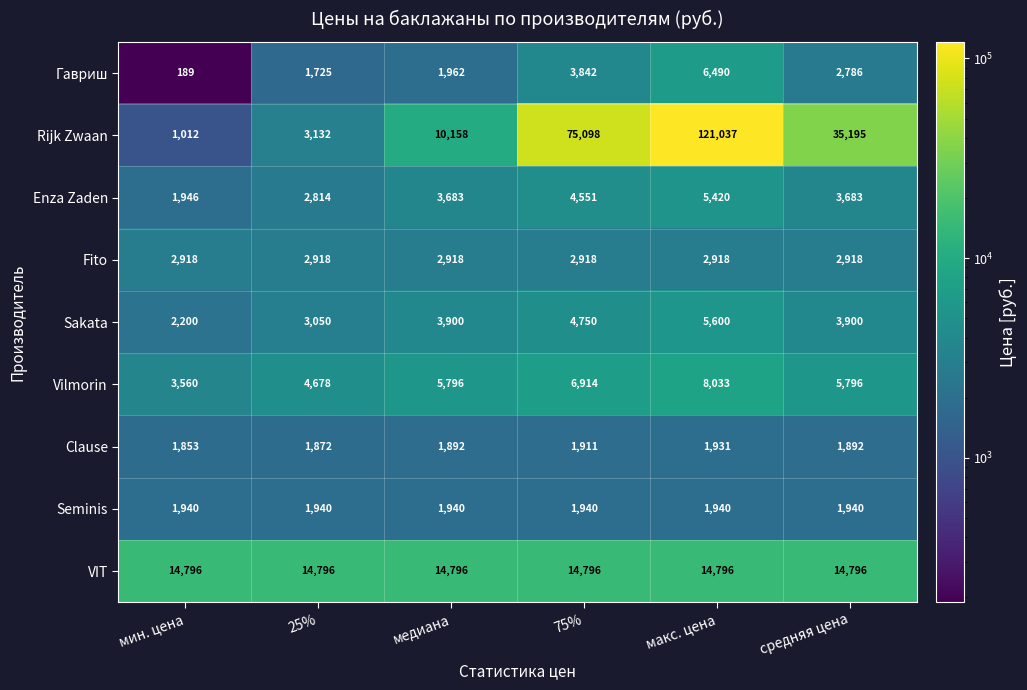

At which category is the sum across all series the highest?

макс. цена